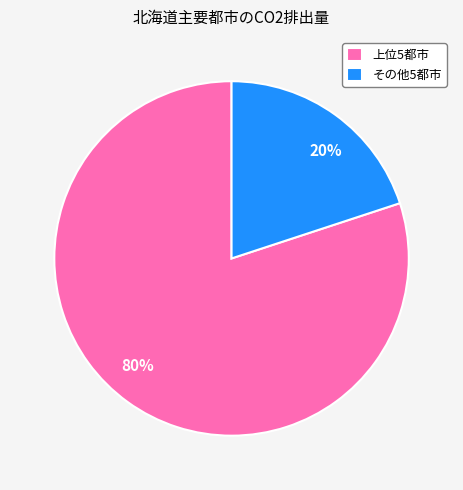

Is it true that 20% is 34% of the pie?

False